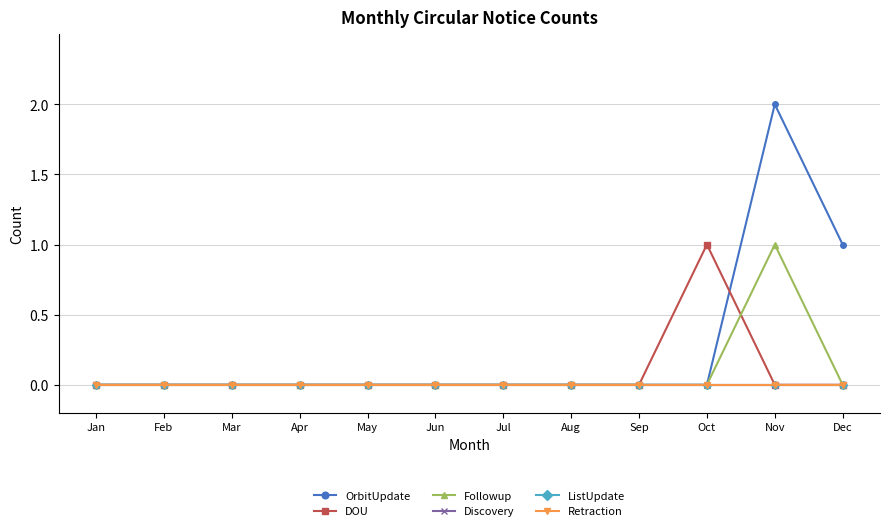

True or false: DOU has a value of 0 at Sep.

True